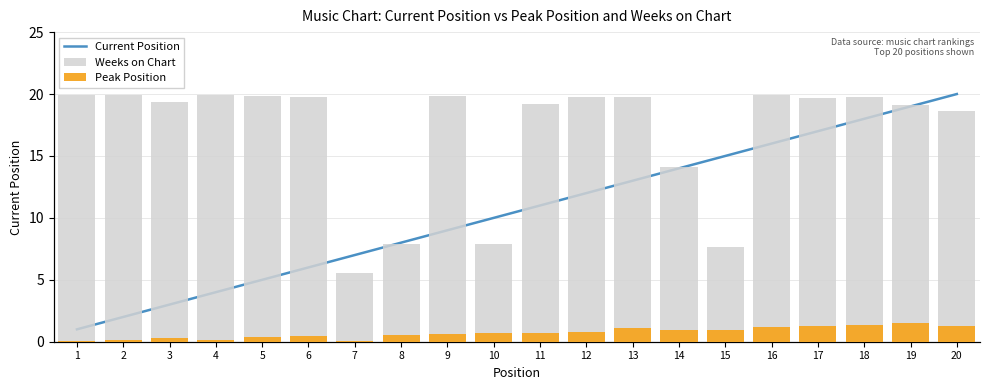

The Weeks on Chart series shows 135 at 13. True or false?

False